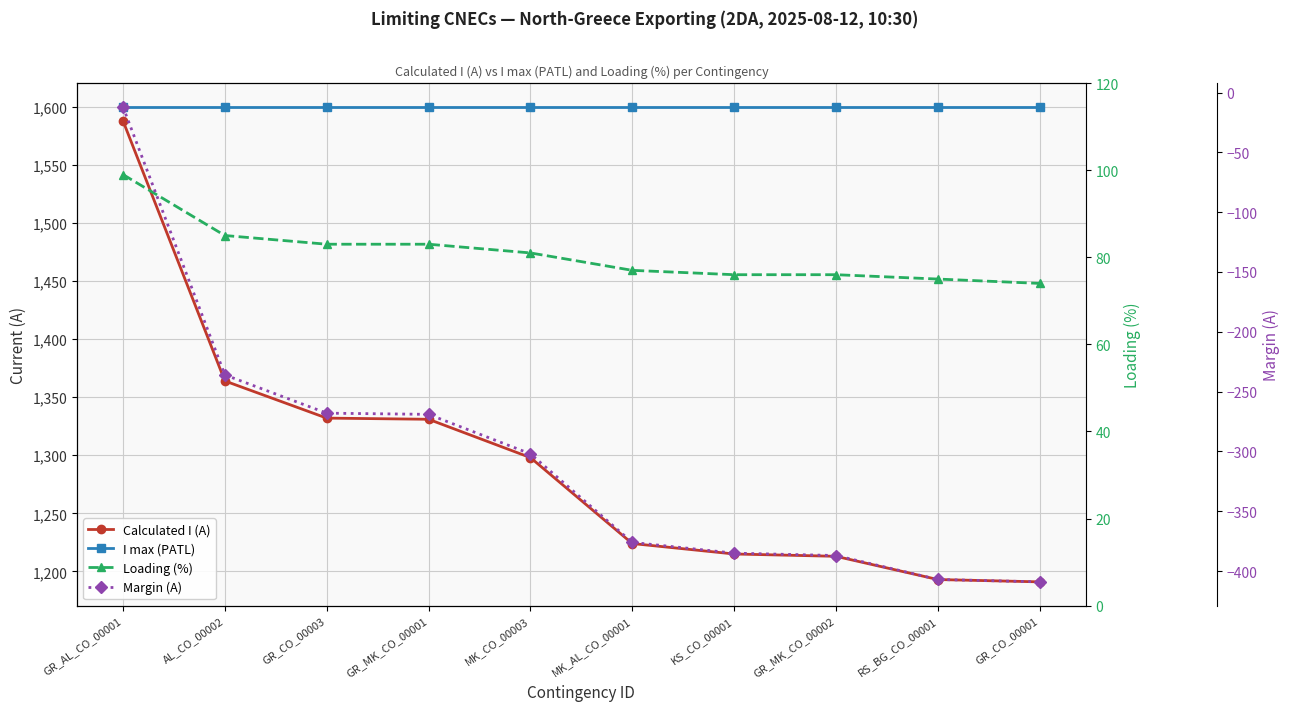

Reading left to right, what are all the values shown in this chart?

Calculated I (A): 1588	1364	1332	1331	1298	1224	1215	1213	1193	1191
I max (PATL): 1600	1600	1600	1600	1600	1600	1600	1600	1600	1600
Loading (%): 99	85	83	83	81	77	76	76	75	74
Margin (A): -12	-236	-268	-269	-302	-376	-385	-387	-407	-409